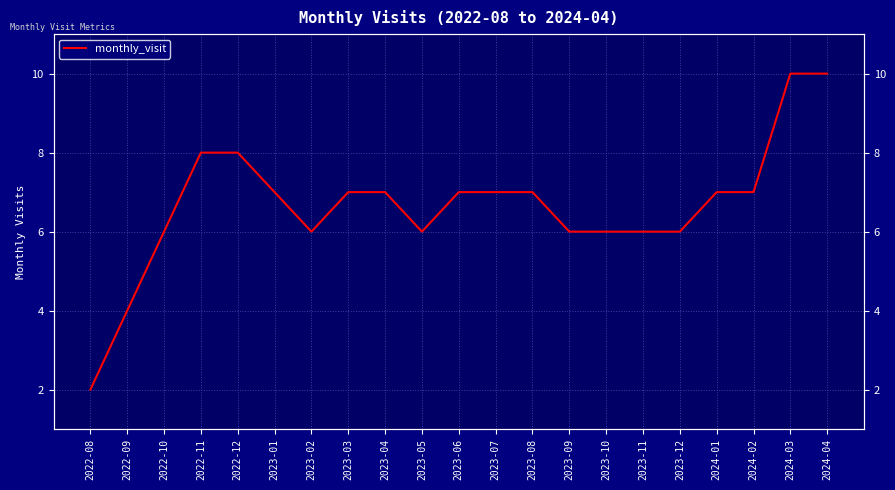

What is the difference between the second highest and second lowest values?

6